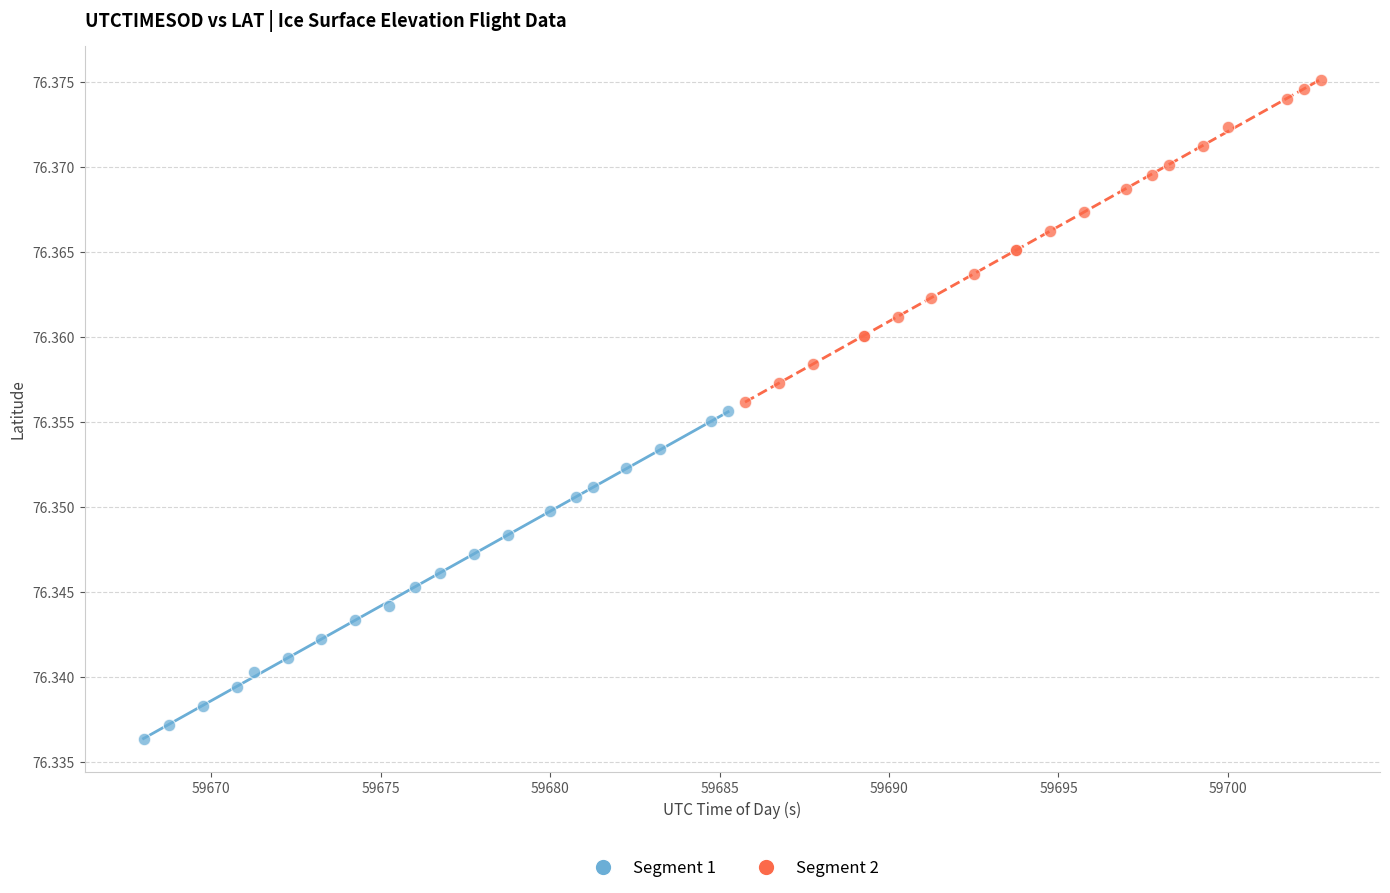

Which series contains the lowest Y value?

Segment 1